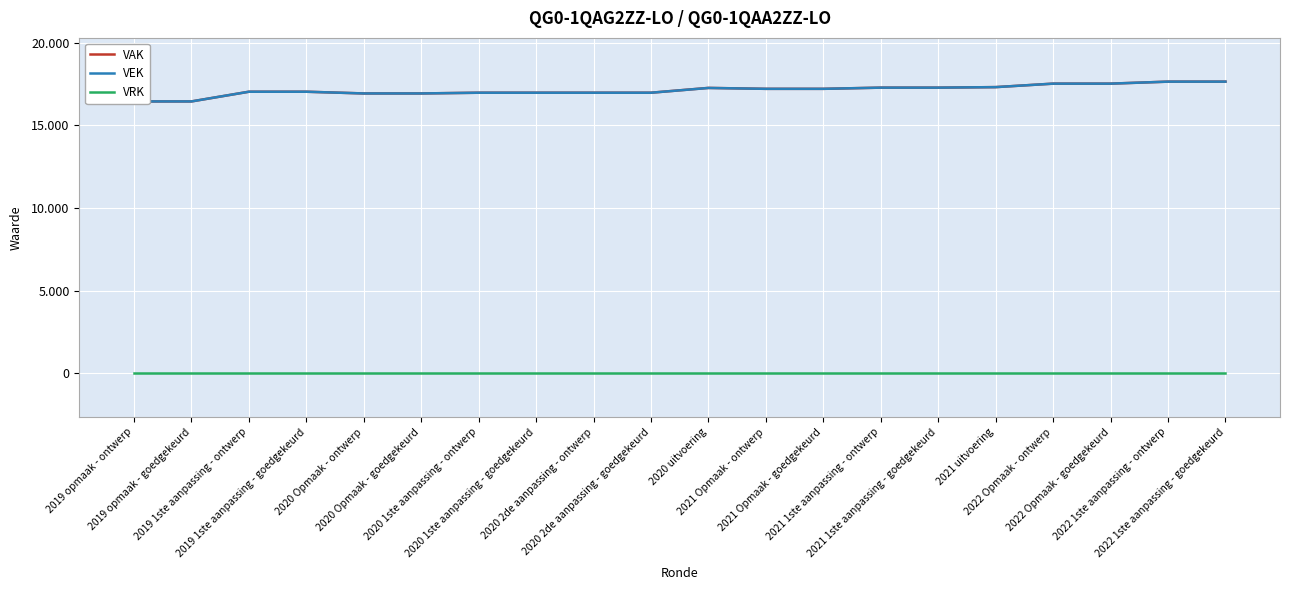

Reading right to left, what are all the values shown in this chart?

VAK: 2022 1ste aanpassing - goedgekeurd=17642	2022 1ste aanpassing - ontwerp=17642	2022 Opmaak - goedgekeurd=17521	2022 Opmaak - ontwerp=17521	2021 uitvoering=17311	2021 1ste aanpassing - goedgekeurd=17279	2021 1ste aanpassing - ontwerp=17279	2021 Opmaak - goedgekeurd=17207	2021 Opmaak - ontwerp=17207	2020 uitvoering=17263	2020 2de aanpassing - goedgekeurd=16972	2020 2de aanpassing - ontwerp=16972	2020 1ste aanpassing - goedgekeurd=16972	2020 1ste aanpassing - ontwerp=16972	2020 Opmaak - goedgekeurd=16928	2020 Opmaak - ontwerp=16928	2019 1ste aanpassing - goedgekeurd=17032	2019 1ste aanpassing - ontwerp=17032	2019 opmaak - goedgekeurd=16445	2019 opmaak - ontwerp=16445
VEK: 2022 1ste aanpassing - goedgekeurd=17642	2022 1ste aanpassing - ontwerp=17642	2022 Opmaak - goedgekeurd=17521	2022 Opmaak - ontwerp=17521	2021 uitvoering=17310	2021 1ste aanpassing - goedgekeurd=17279	2021 1ste aanpassing - ontwerp=17279	2021 Opmaak - goedgekeurd=17207	2021 Opmaak - ontwerp=17207	2020 uitvoering=17260	2020 2de aanpassing - goedgekeurd=16972	2020 2de aanpassing - ontwerp=16972	2020 1ste aanpassing - goedgekeurd=16972	2020 1ste aanpassing - ontwerp=16972	2020 Opmaak - goedgekeurd=16928	2020 Opmaak - ontwerp=16928	2019 1ste aanpassing - goedgekeurd=17032	2019 1ste aanpassing - ontwerp=17032	2019 opmaak - goedgekeurd=16445	2019 opmaak - ontwerp=16445
VRK: 2022 1ste aanpassing - goedgekeurd=0	2022 1ste aanpassing - ontwerp=0	2022 Opmaak - goedgekeurd=0	2022 Opmaak - ontwerp=0	2021 uitvoering=0	2021 1ste aanpassing - goedgekeurd=0	2021 1ste aanpassing - ontwerp=0	2021 Opmaak - goedgekeurd=0	2021 Opmaak - ontwerp=0	2020 uitvoering=0	2020 2de aanpassing - goedgekeurd=0	2020 2de aanpassing - ontwerp=0	2020 1ste aanpassing - goedgekeurd=0	2020 1ste aanpassing - ontwerp=0	2020 Opmaak - goedgekeurd=0	2020 Opmaak - ontwerp=0	2019 1ste aanpassing - goedgekeurd=0	2019 1ste aanpassing - ontwerp=0	2019 opmaak - goedgekeurd=0	2019 opmaak - ontwerp=0